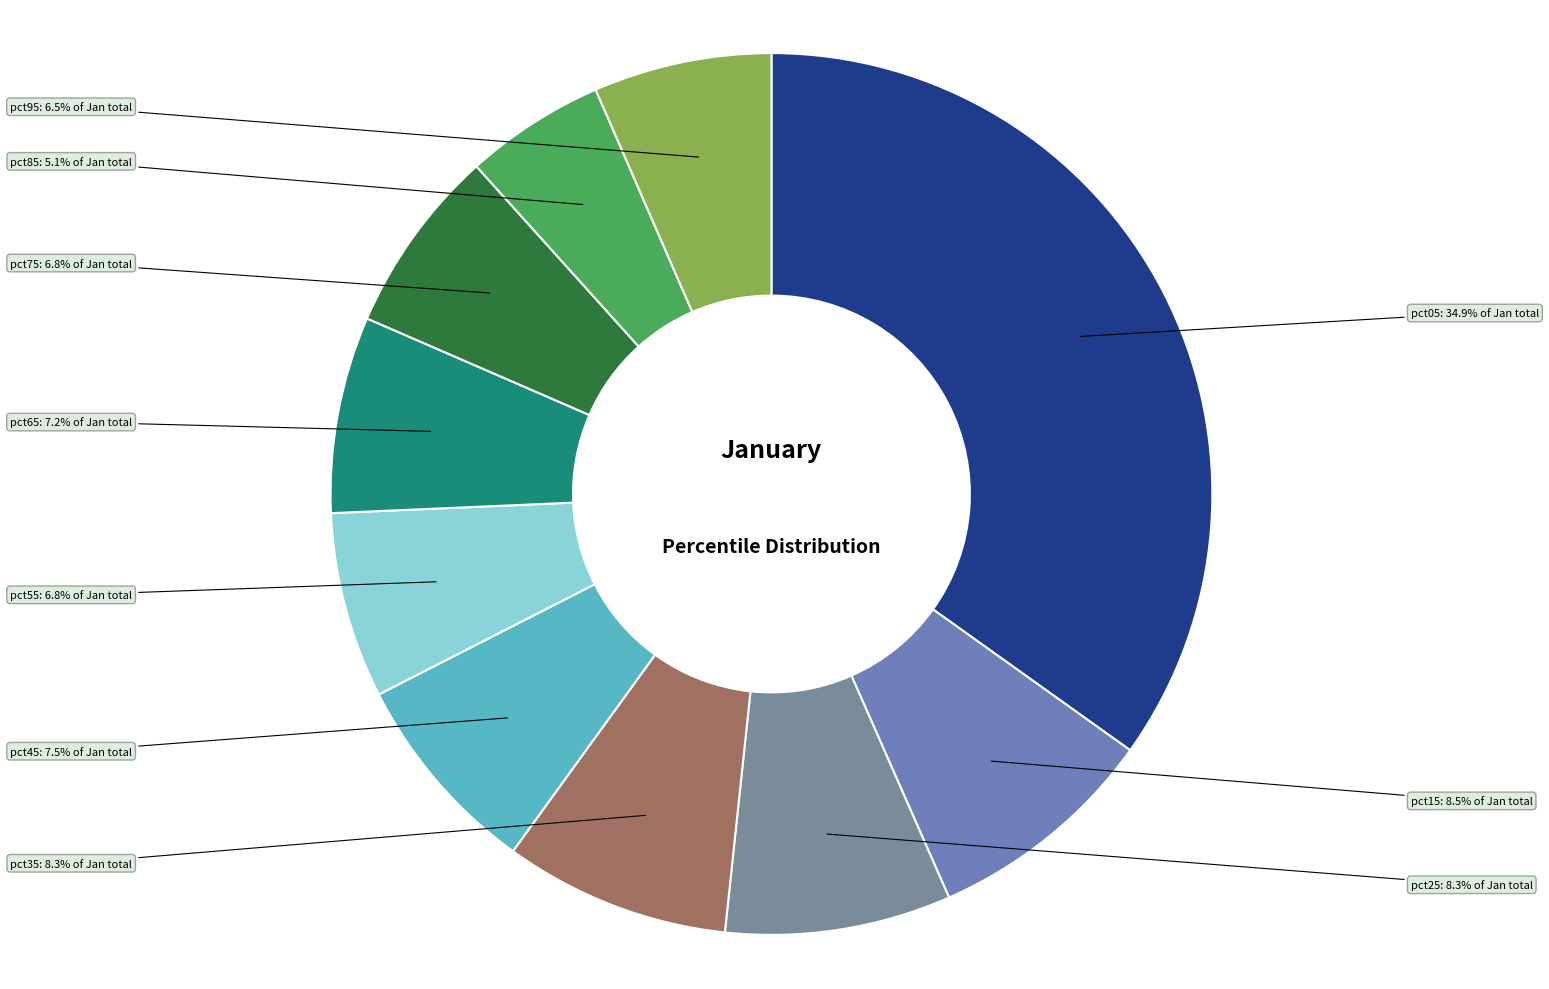

Is there any slice that represents more than half of the pie?

No